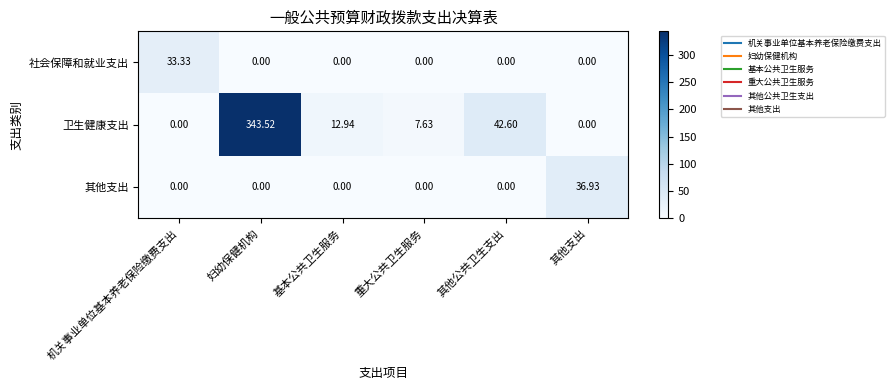

Which category has the highest value in the 其他支出 series?

其他支出